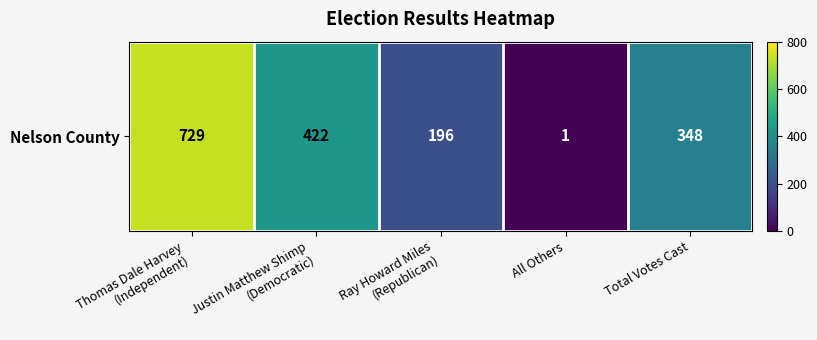

What is the average value?

339